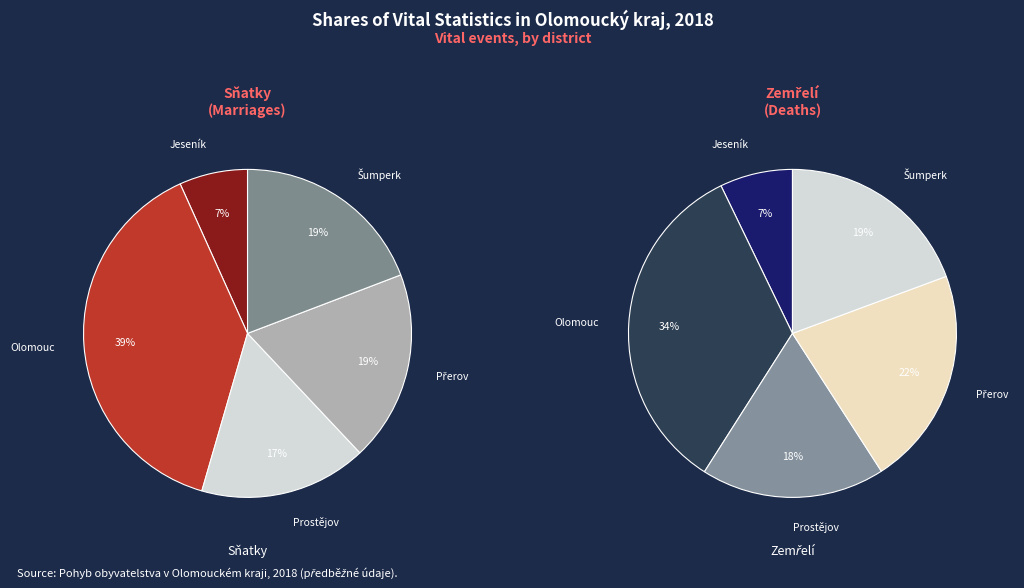

What portion of the pie excludes Jeseník?

93.3%